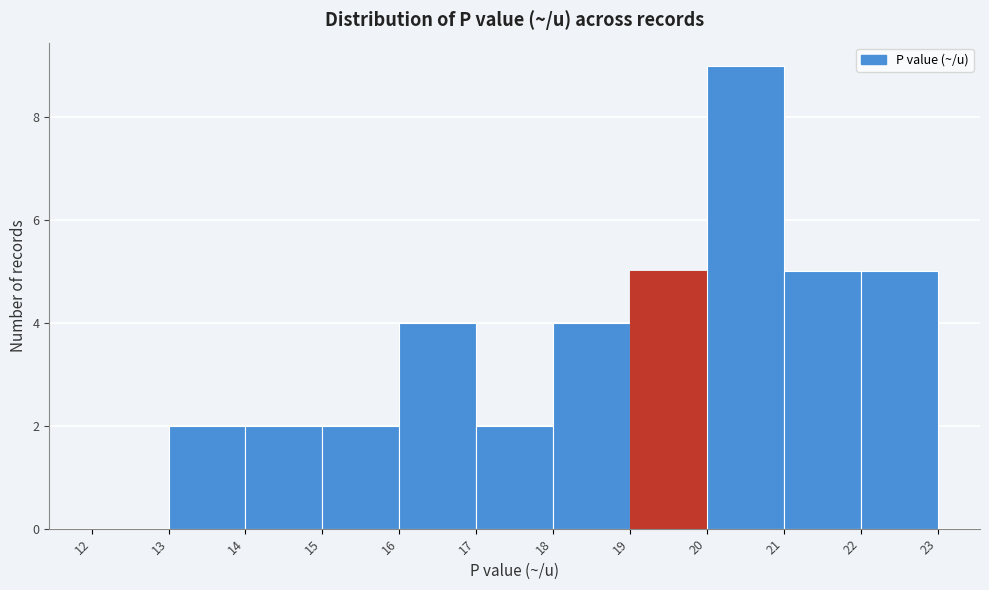

Reading left to right, list every bar in this chart as the range it spans on the x-axis followed by its height. The values are not printed on the chart, so give them approximately, as read against the axis.

12 to 13: 0
13 to 14: 2
14 to 15: 2
15 to 16: 2
16 to 17: 4
17 to 18: 2
18 to 19: 4
19 to 20: 5
20 to 21: 9
21 to 22: 5
22 to 23: 5